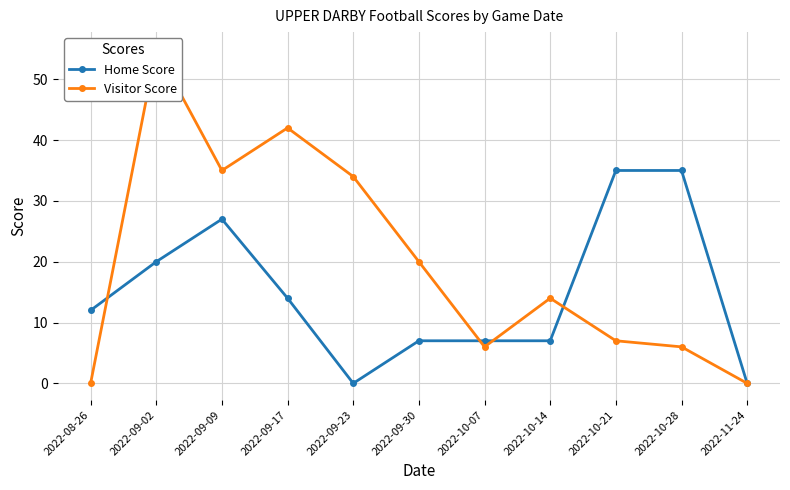

How many data points in Visitor Score are less than 14?

5